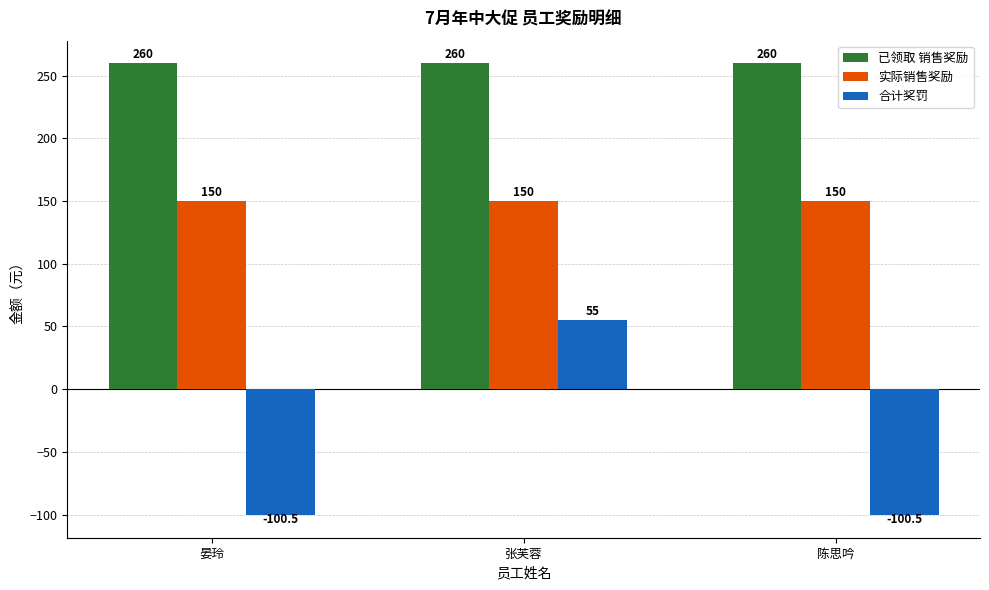

What position from the right is 张芙蓉?

2